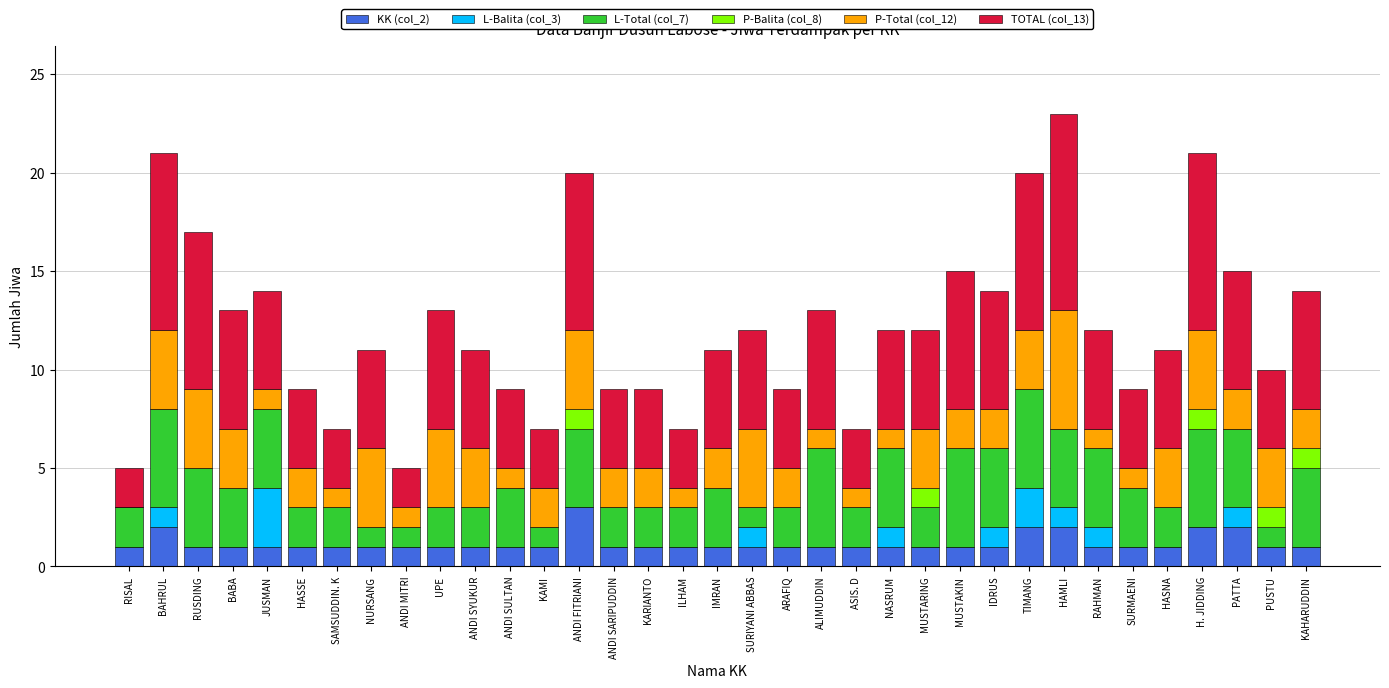

At which label does KK (col_2) reach its peak?

ANDI FITRIANI